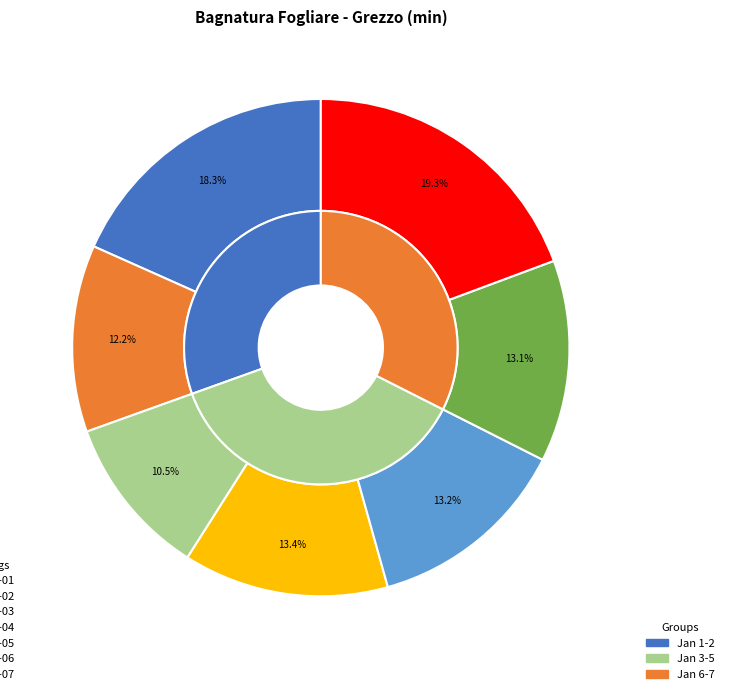

Is there any slice that represents more than half of the pie?

No